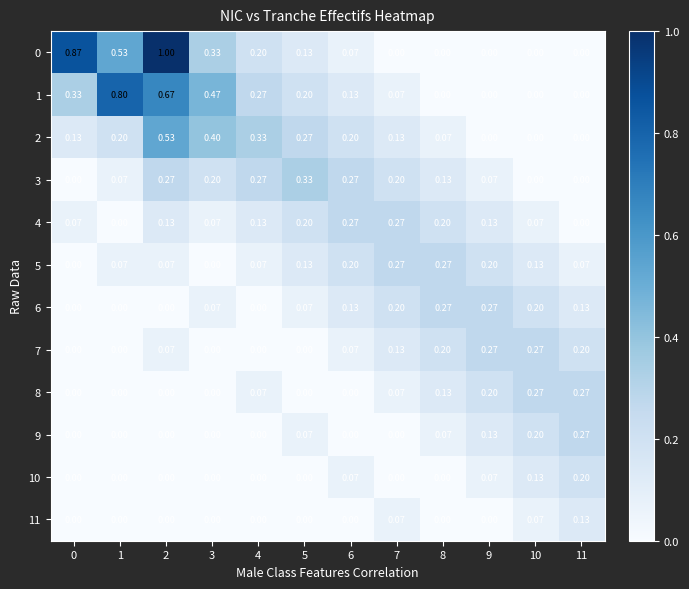

What is the difference between the highest and lowest values at 9?

0.3